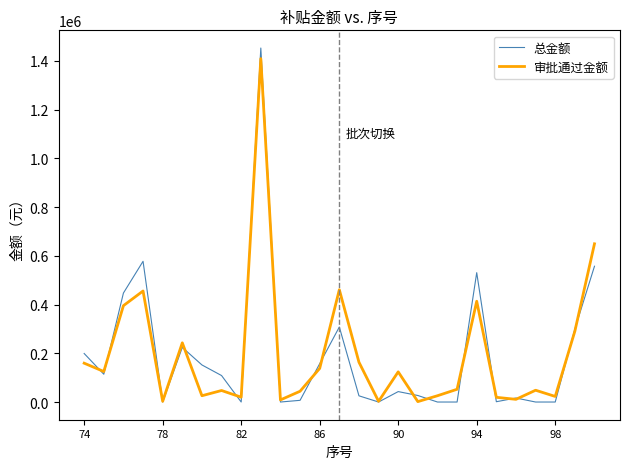

What is the maximum value shown in the chart?

1452787.8